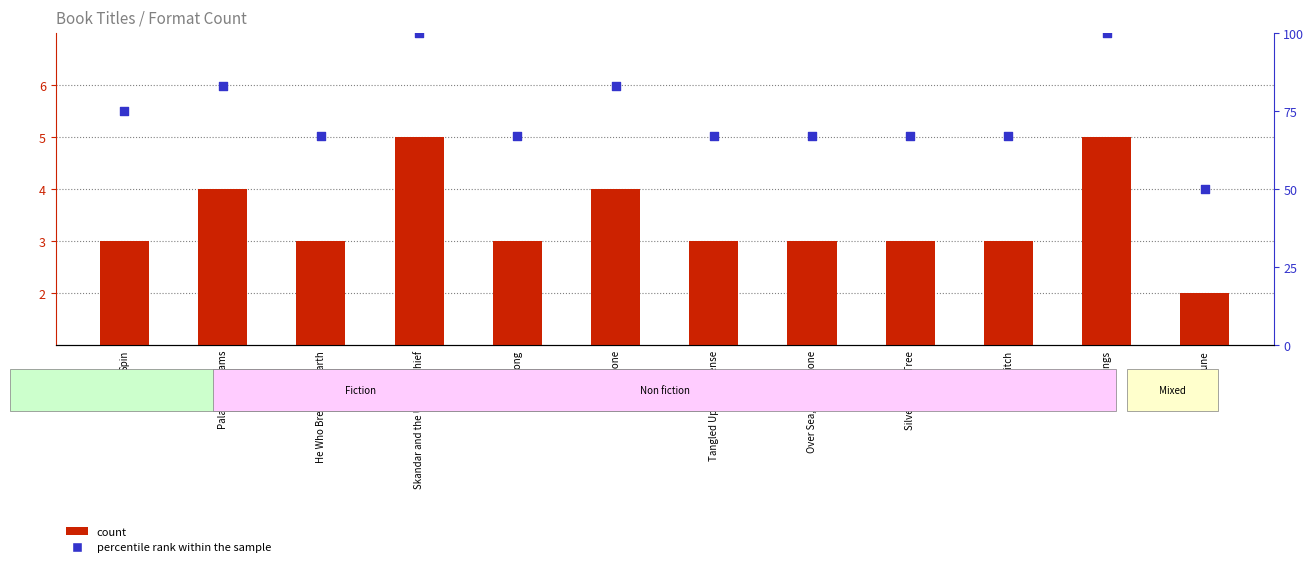

Which series contains the lowest Y value?

count